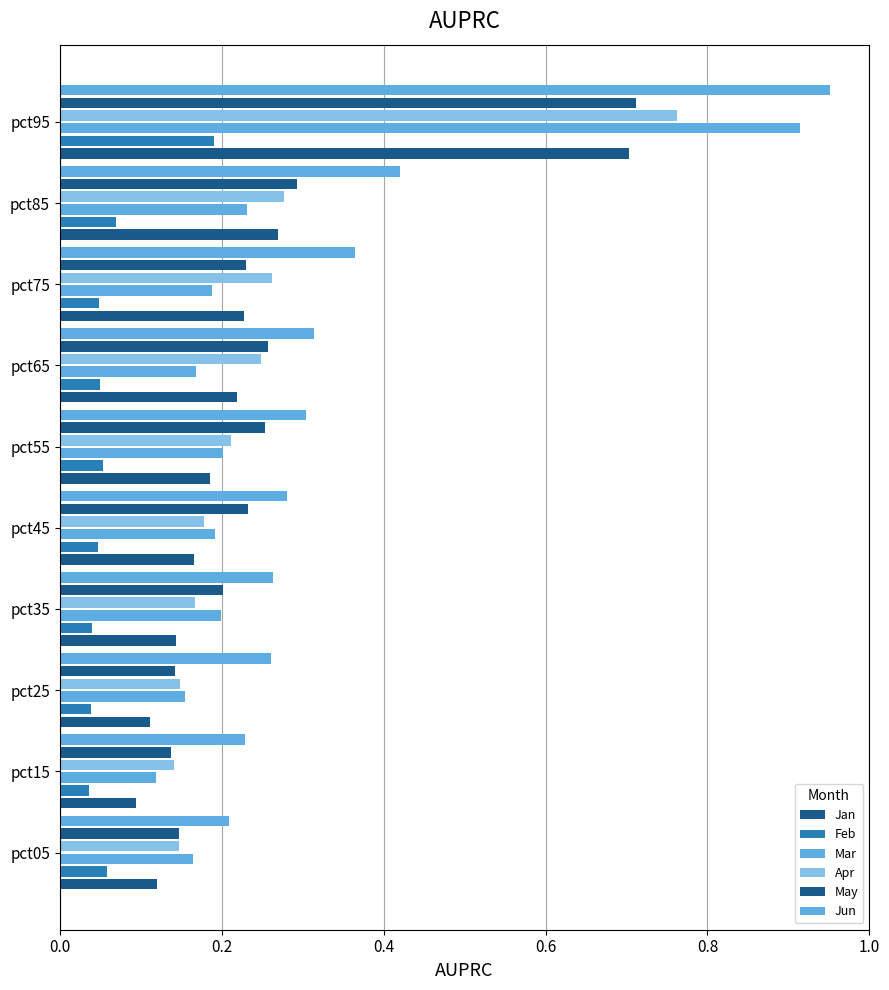

What is the maximum value for May?

0.7